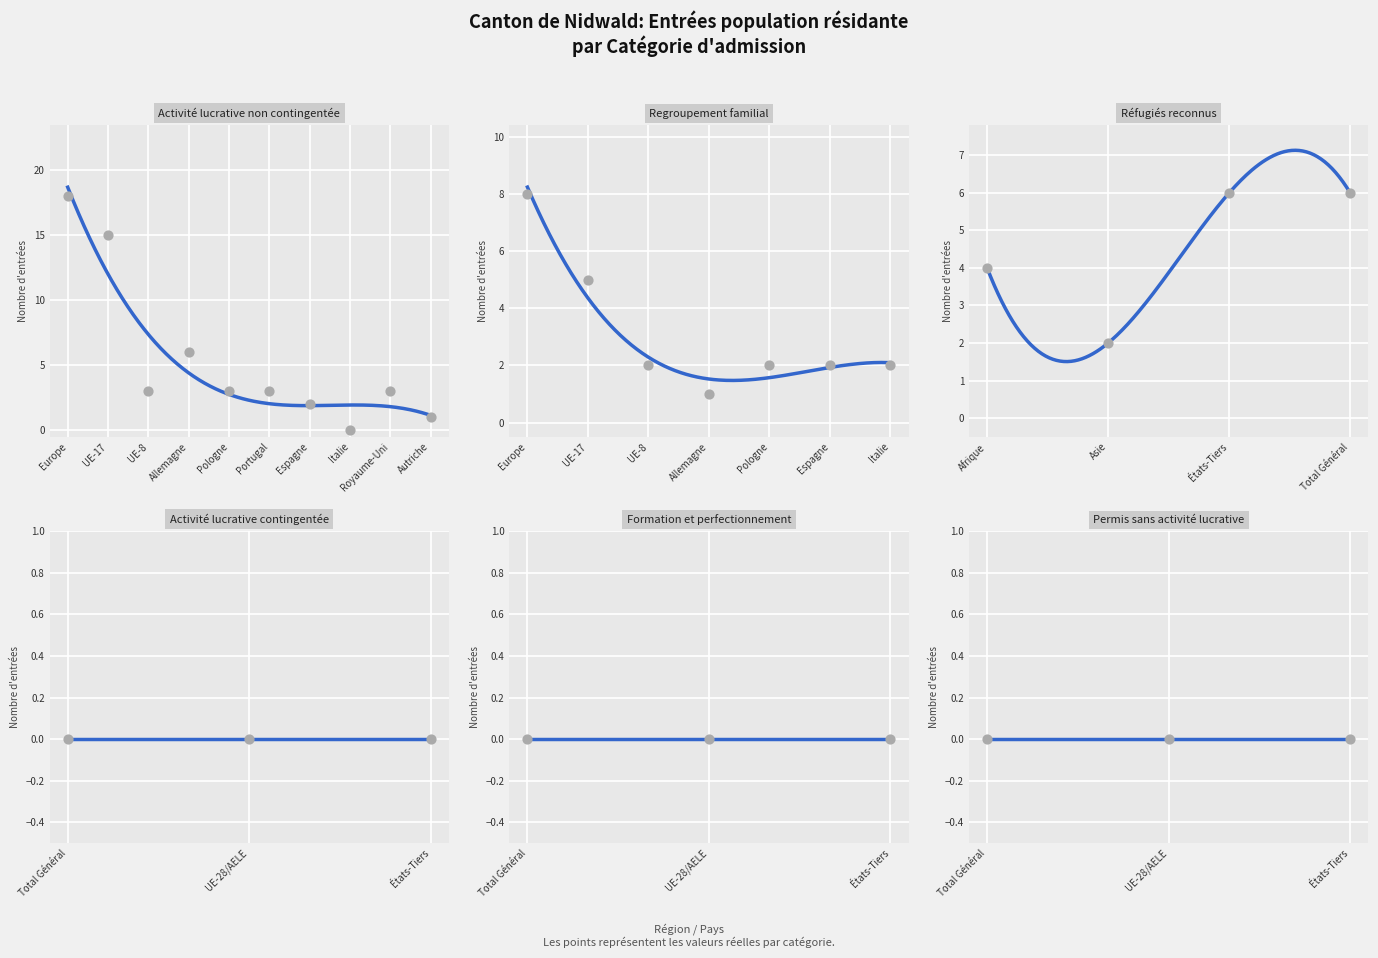

Which series has the largest total across all categories?

Activité lucrative non contingentée